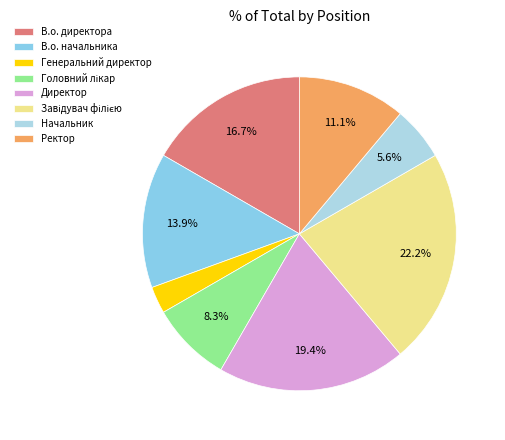

What is the change in value from Головний лікар to Начальник?

-1